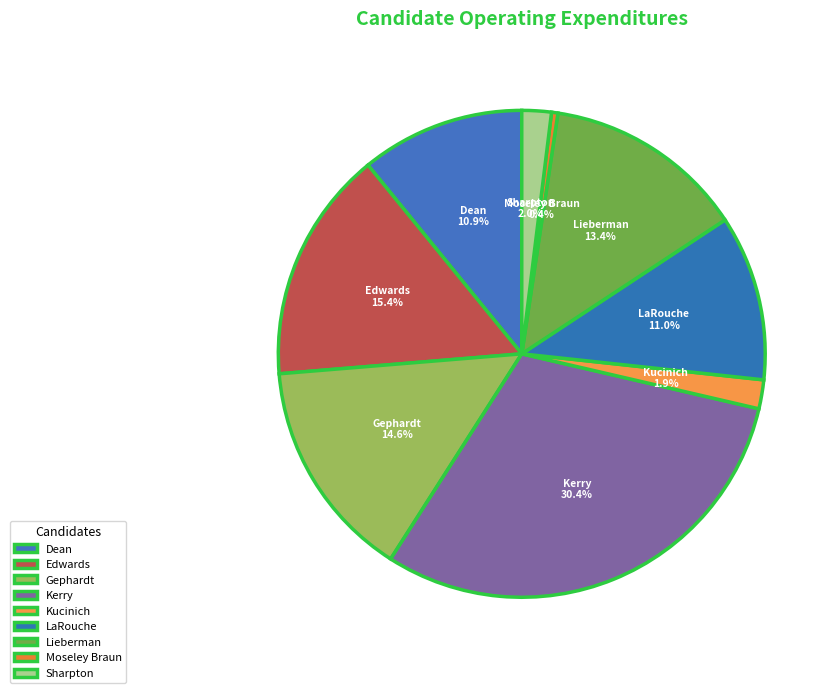

How many segments does this pie chart have?

9